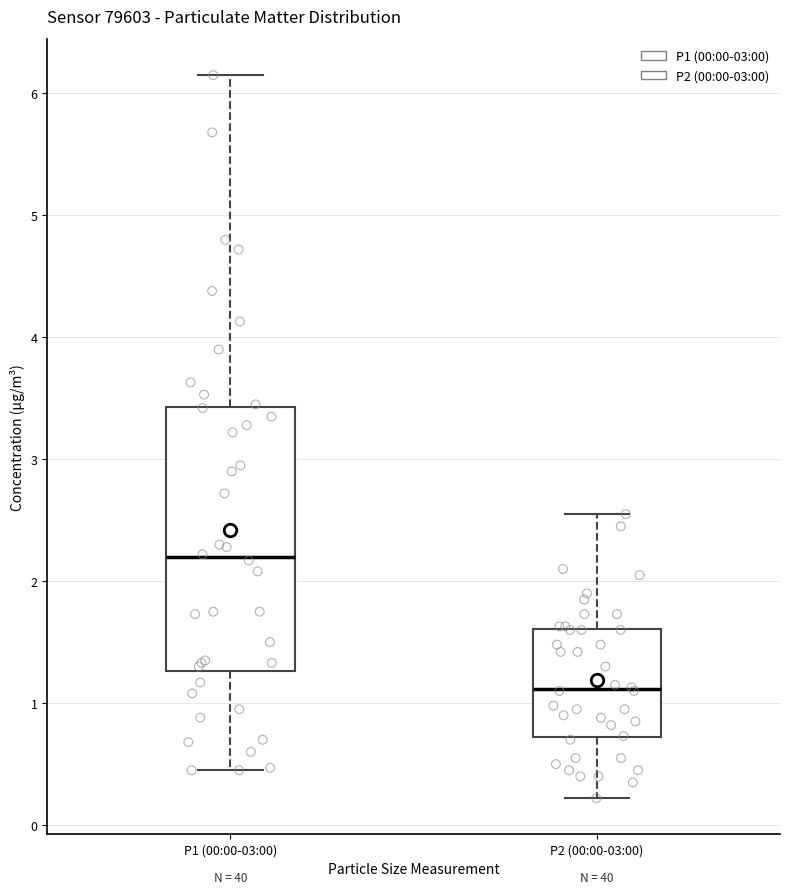

Reading left to right, transcribe this box plot: for each box, give where its median line is, the range the box spans, and where its two whiskers end, as read against the y-axis. The values are not printed on the chart, so give them approximately, as read against the axis.

P1 (00:00-03:00): median 2.2, box 1.3 to 3.4, whiskers 0.5 to 6.2
P2 (00:00-03:00): median 1.1, box 0.7 to 1.6, whiskers 0.2 to 2.6